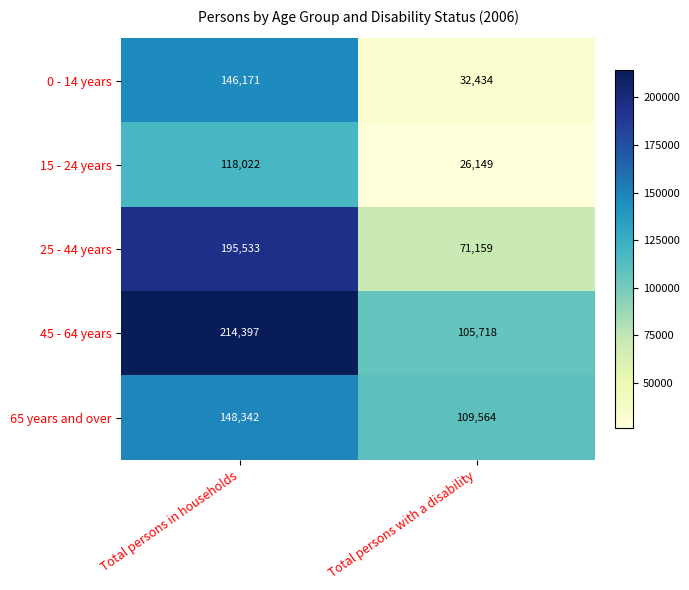

Reading left to right, what are all the values shown in this chart?

0 - 14 years: Total persons in households=146171	Total persons with a disability=32434
15 - 24 years: Total persons in households=118022	Total persons with a disability=26149
25 - 44 years: Total persons in households=195533	Total persons with a disability=71159
45 - 64 years: Total persons in households=214397	Total persons with a disability=105718
65 years and over: Total persons in households=148342	Total persons with a disability=109564